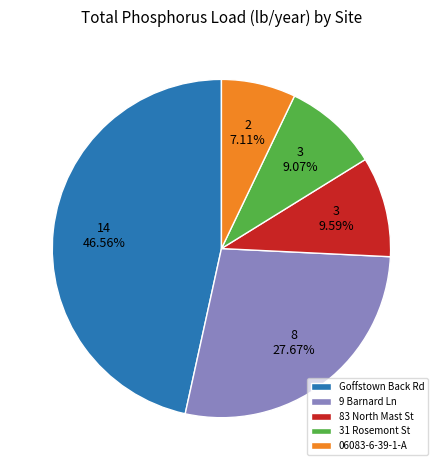

Between Goffstown Back Rd and 9 Barnard Ln, which is larger?

Goffstown Back Rd